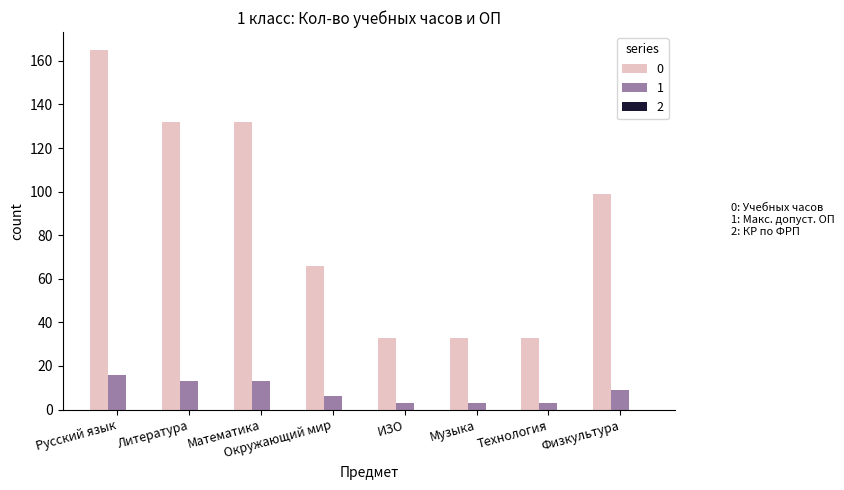

List the series in order of their peak value, highest first.

0, 1